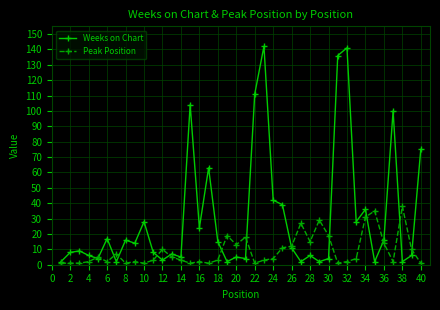

What is the maximum value shown in the chart?

142